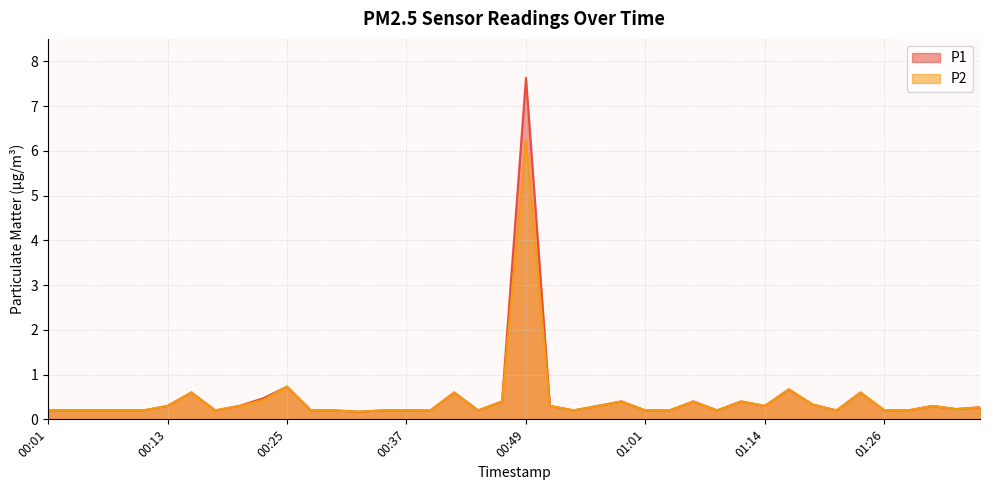

At how many categories does at least one series exceed 0?

40